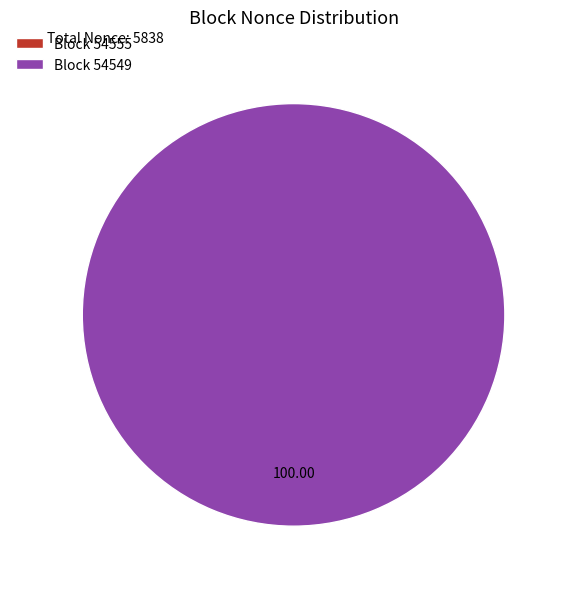

Which slice is the largest?

54549